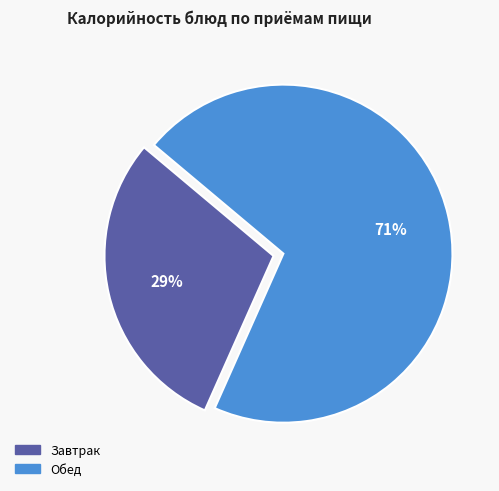

Count the number of slices in the pie.

2